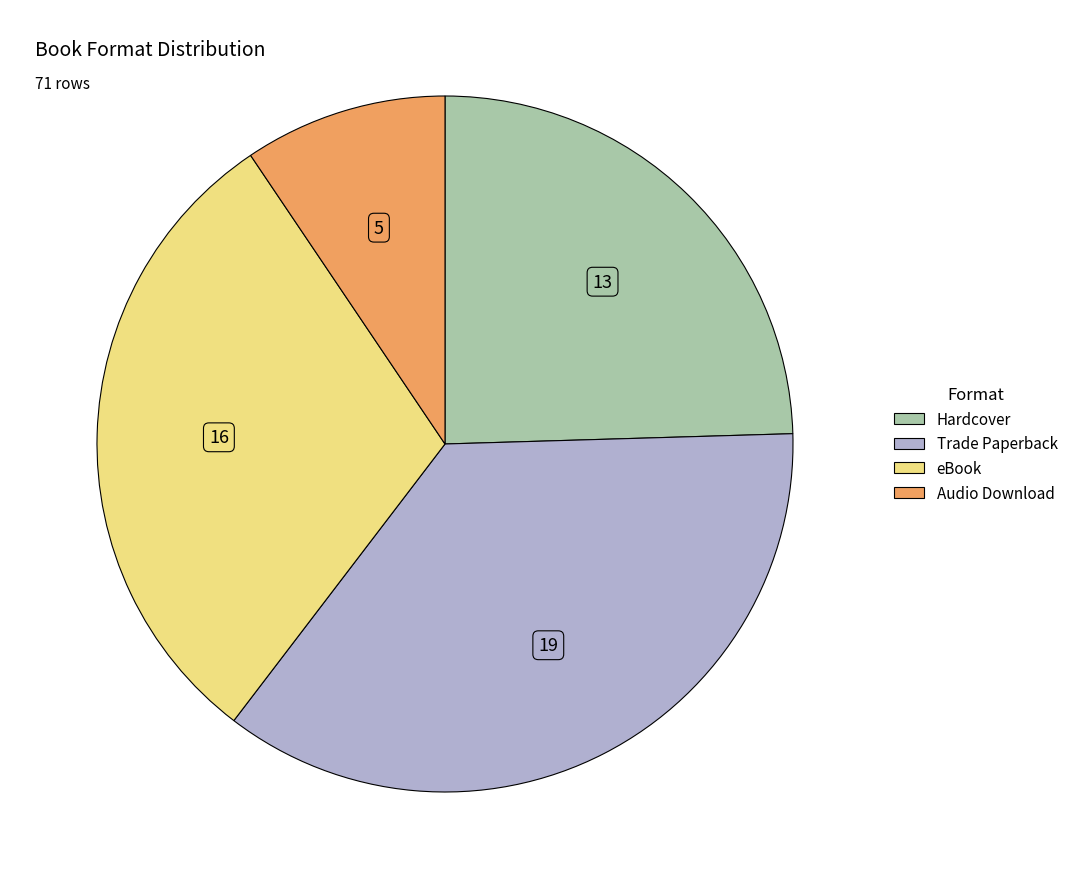

The eBook slice represents 30% of the pie. True or false?

True